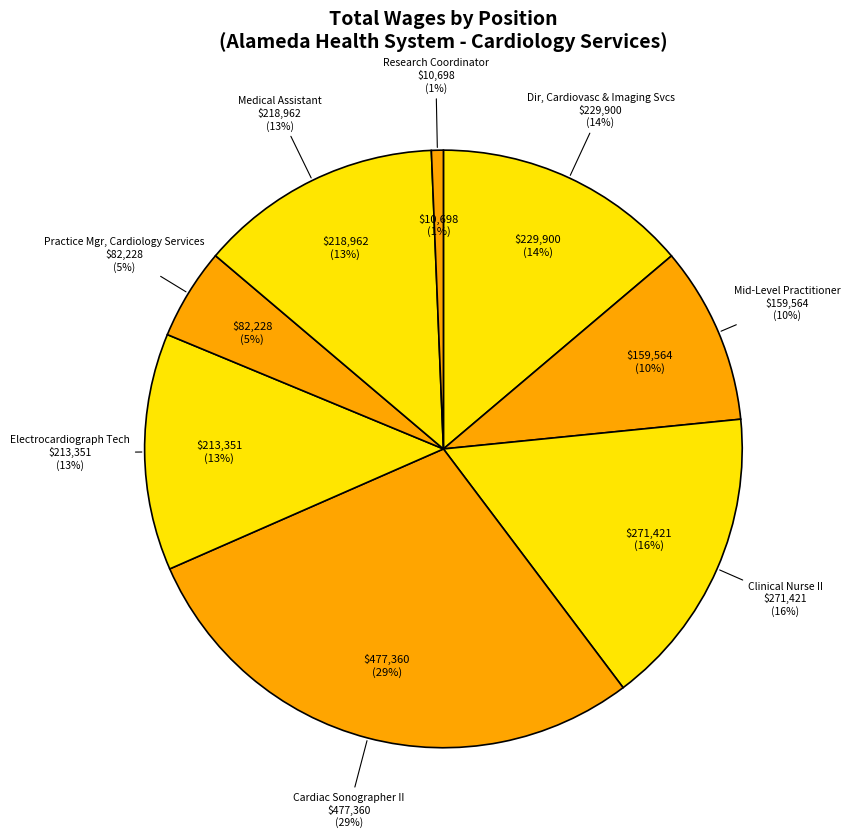

Does Research Coordinator account for over 50% of the chart?

No